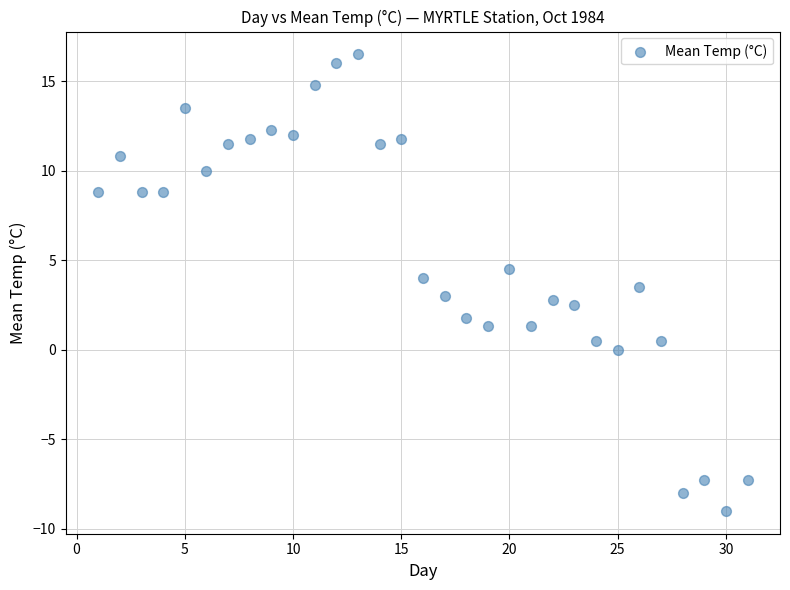

What is the range of Y values (max minus min)?

25.5